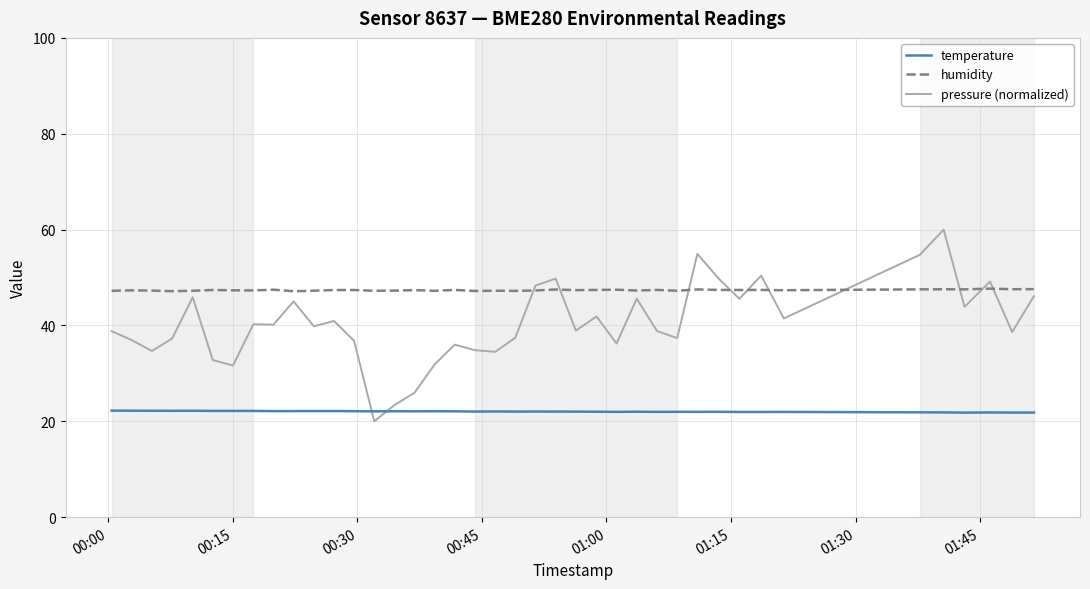

Which series has the largest range (max minus min)?

pressure (normalized)